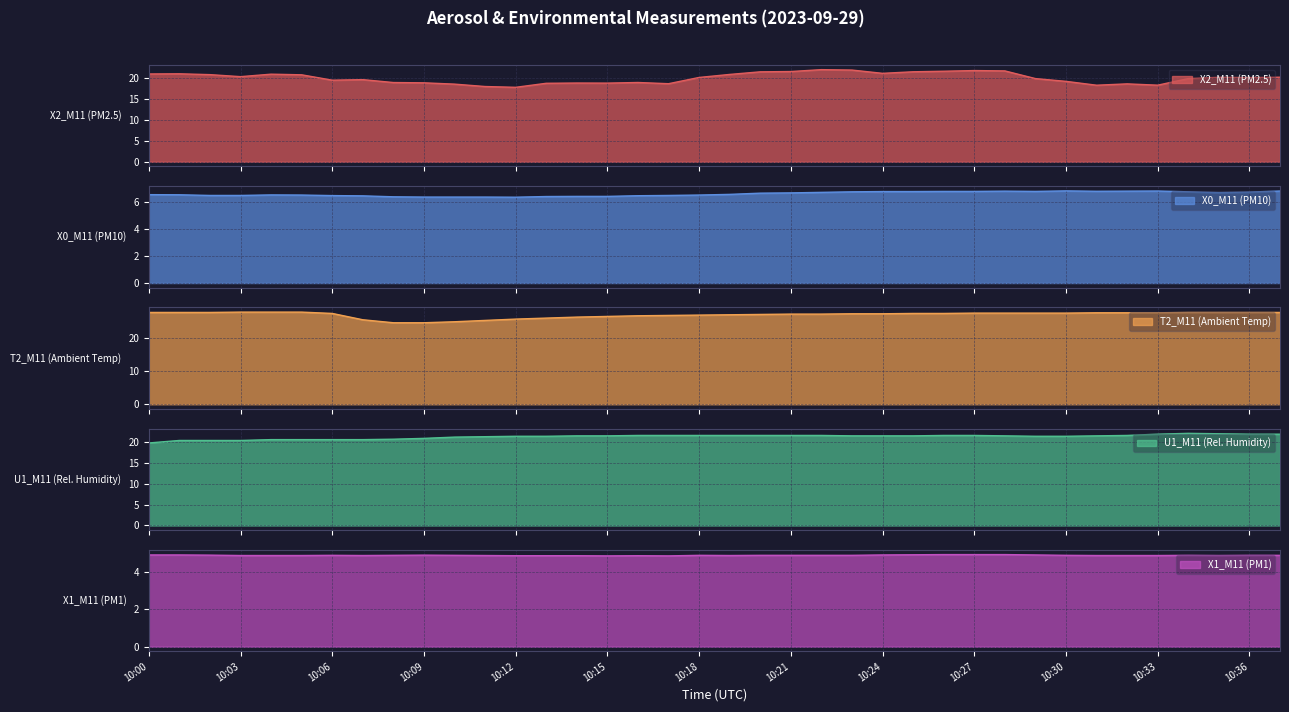

True or false: U1_M11 (Rel. Humidity) and X1_M11 (PM1) intersect in this chart.

False